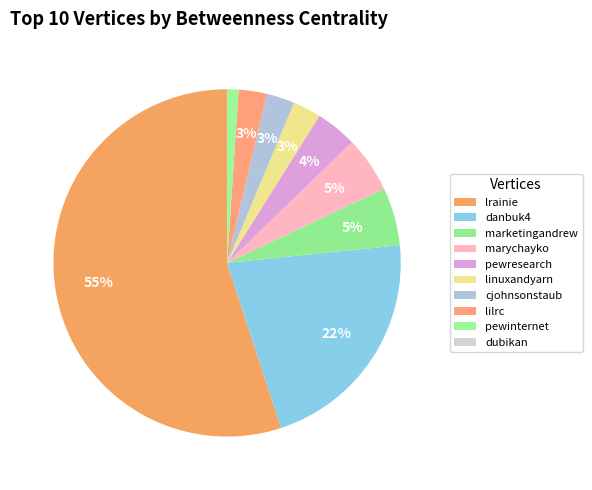

What percentage is the pewresearch slice, to the nearest percent?

4%